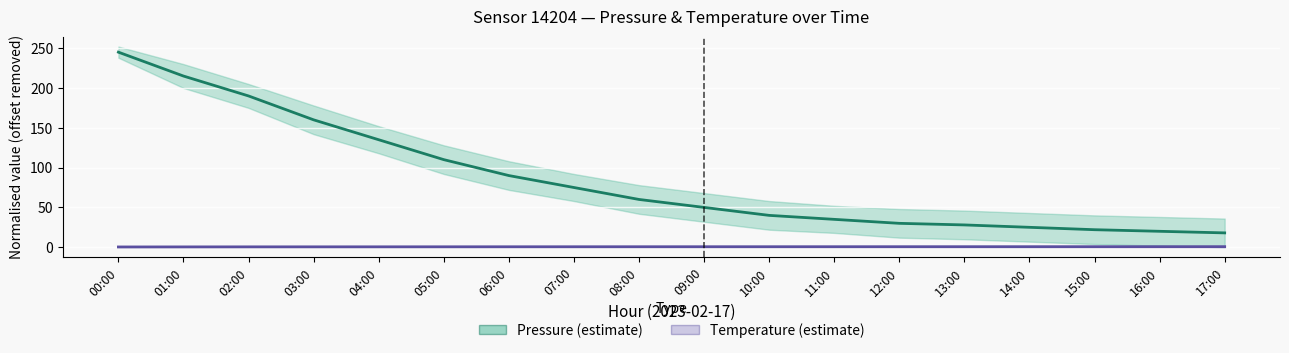

Reading left to right, list all the values displayed in this chart.

Pressure (estimate): 245.0	215.0	190.0	160.0	135.0	110.0	90.0	75.0	60.0	50.0	40.0	35.0	30.0	28.0	25.0	22.0	20.0	18.0
Temperature (estimate): 0.3	0.4	0.5	0.5	0.5	0.5	0.6	0.6	0.6	0.6	0.6	0.6	0.6	0.6	0.7	0.7	0.7	0.7